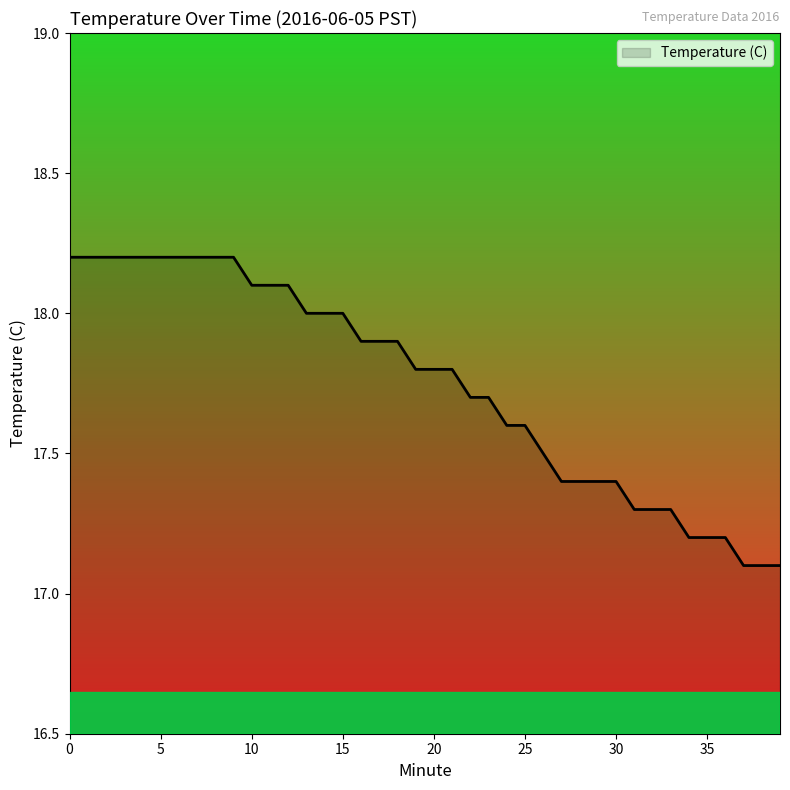

What is the maximum value shown in the chart?

18.2